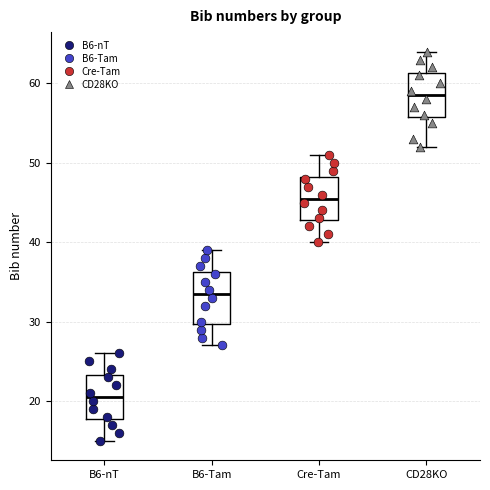

Reading left to right, transcribe this box plot: for each box, give where its median line is, the range the box spans, and where its two whiskers end, as read against the y-axis. The values are not printed on the chart, so give them approximately, as read against the axis.

B6-nT: median 21, box 18 to 23, whiskers 15 to 26
B6-Tam: median 34, box 30 to 36, whiskers 27 to 39
Cre-Tam: median 46, box 43 to 48, whiskers 40 to 51
CD28KO: median 59, box 56 to 61, whiskers 52 to 64